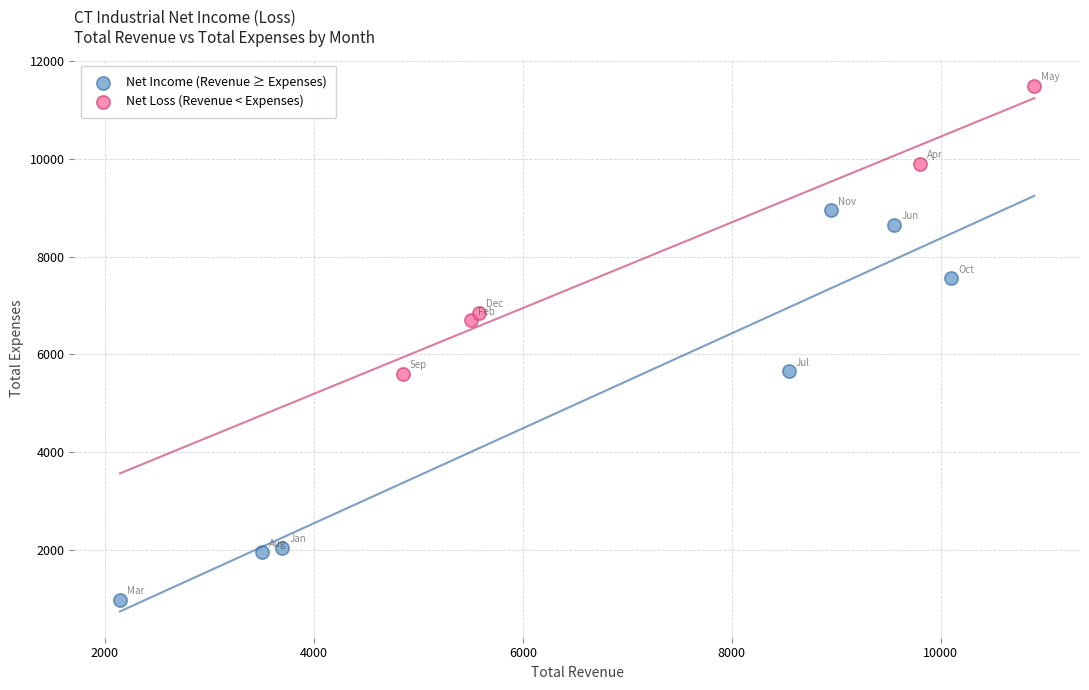

Which series reaches the minimum Y coordinate?

Net Income (Revenue ≥ Expenses)